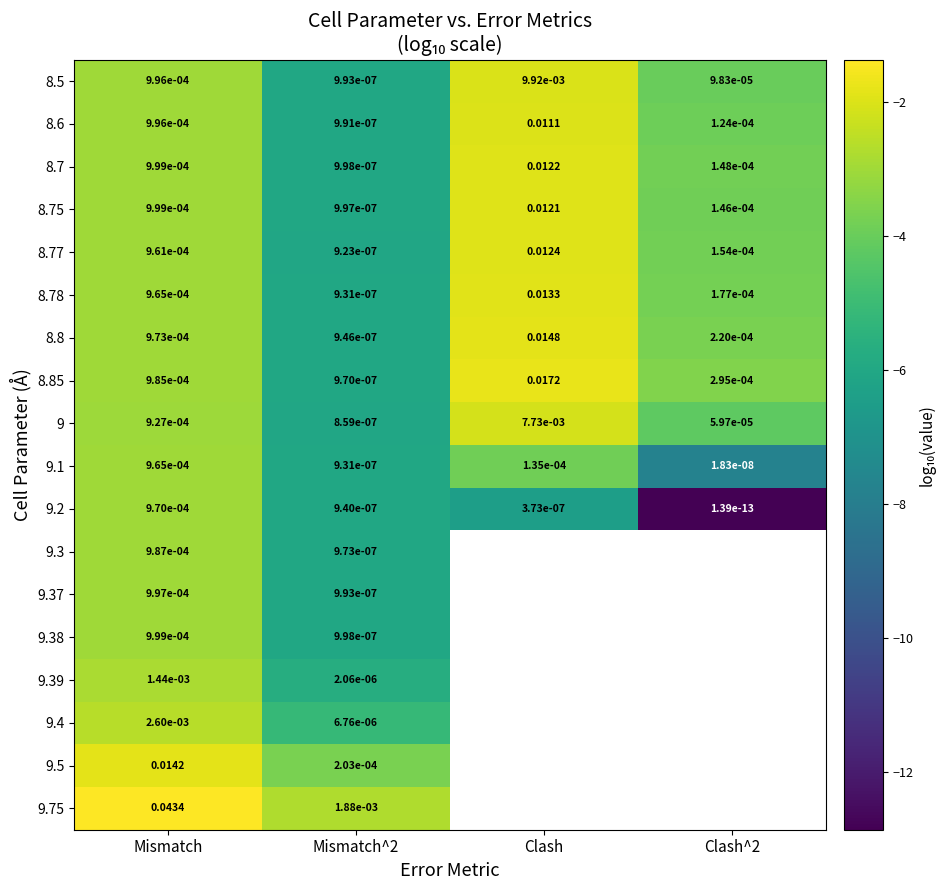

At which label does 9.2 reach its peak?

Mismatch